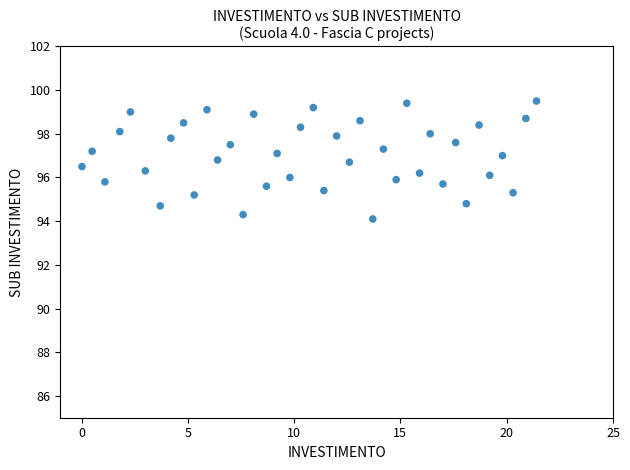

What is the range of X values (max minus min)?

21.4